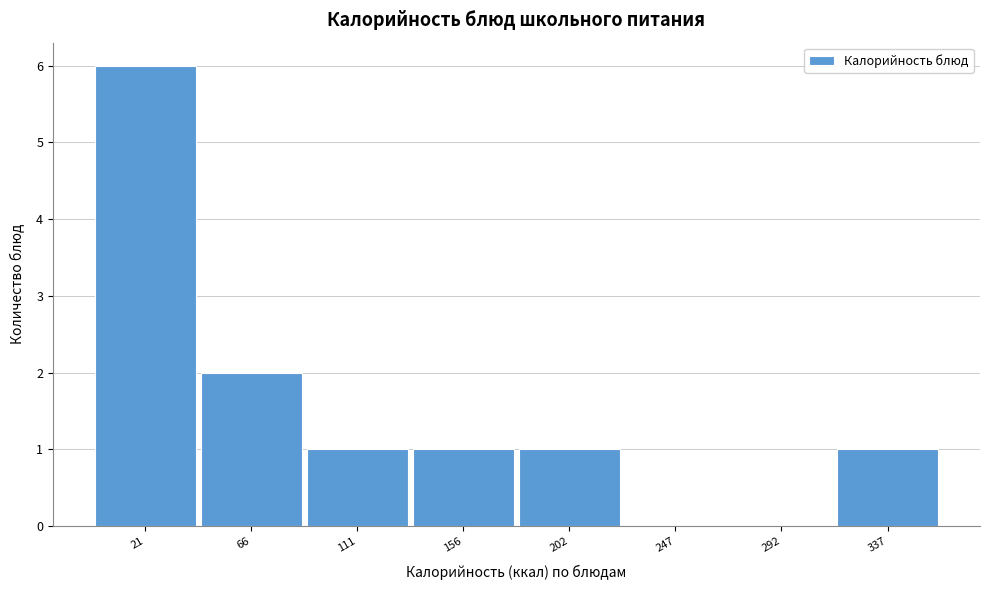

Reading right to left, transcribe all the data shown in this chart.

337=1	292=0	247=0	202=1	156=1	111=1	66=2	21=6